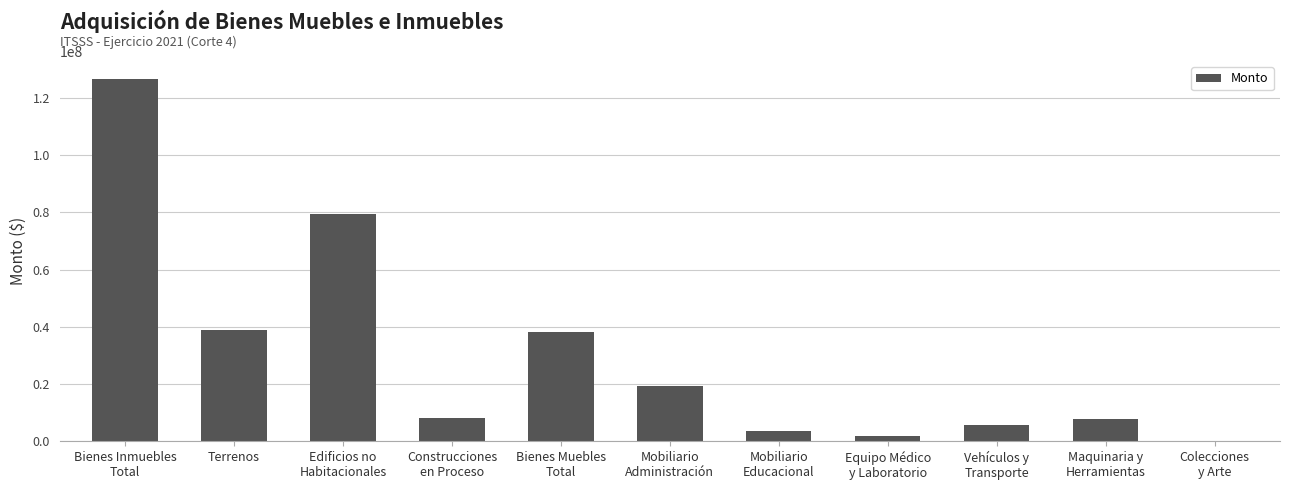

At which label is the value closest to 63313001?

Edificios no
Habitacionales